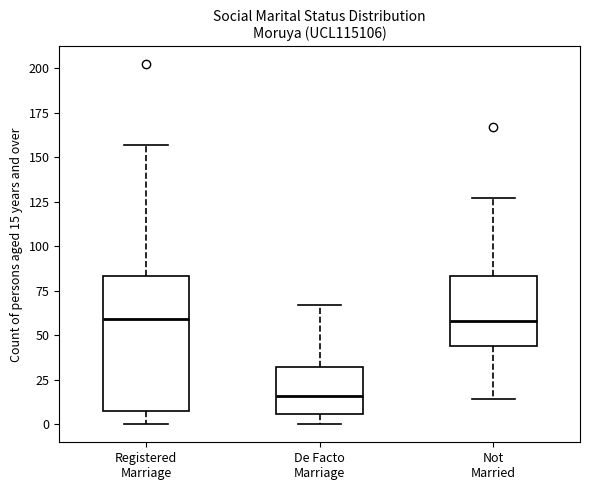

Comparing the boxes themselves (not the whiskers), which one is the tallest?

Registered Marriage